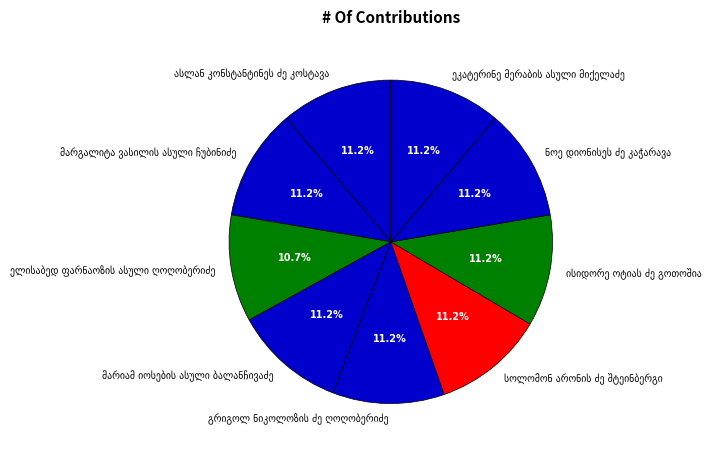

Is there a majority slice in this chart?

No